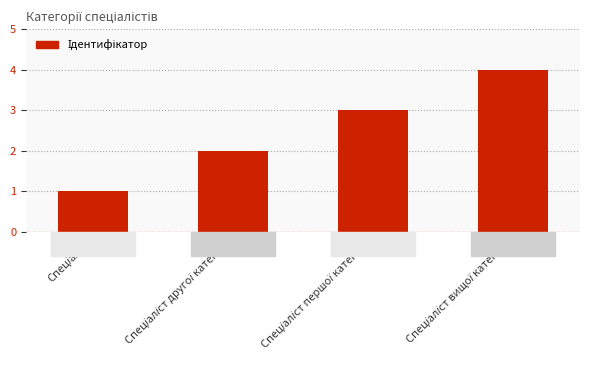

How many data points are less than 3?

2